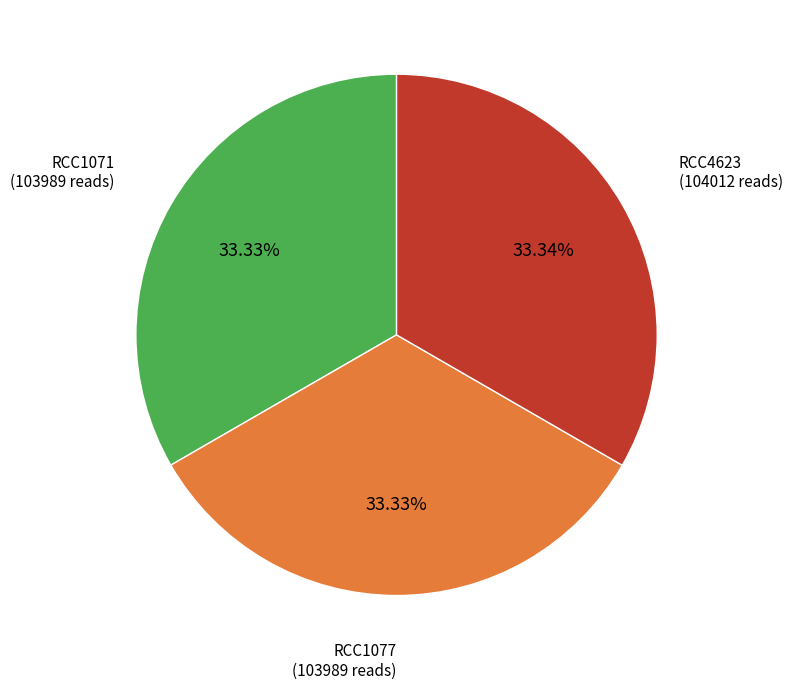

Do RCC1071 and RCC1077 together represent more than half of the pie?

Yes